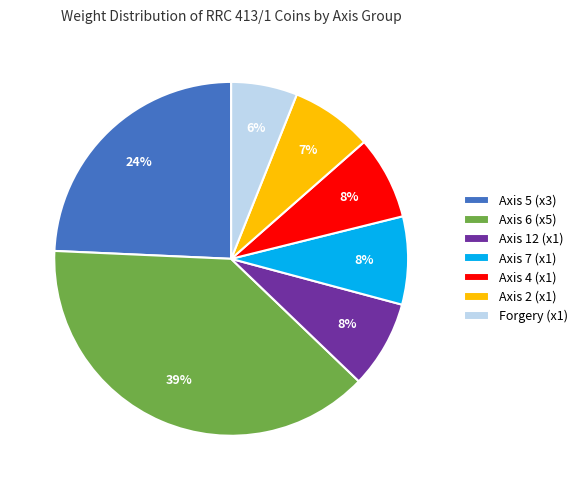

Which slice is the largest?

Axis 6 (x5)